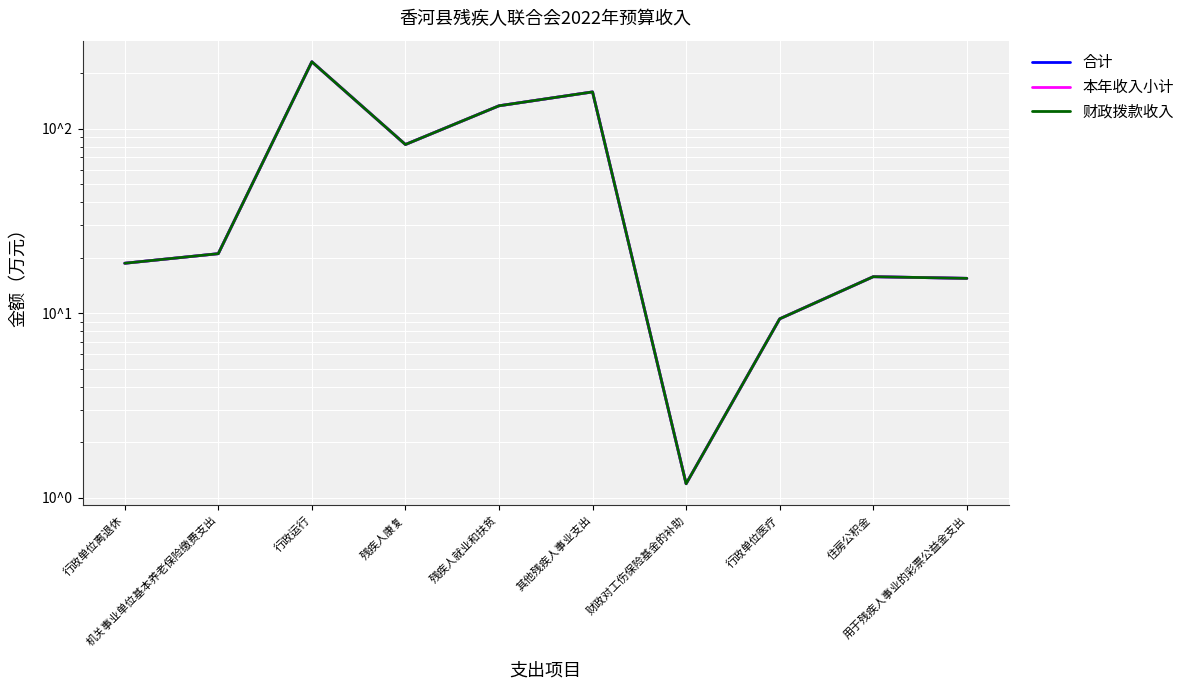

Which category has the lowest value in the 本年收入小计 series?

财政对工伤保险基金的补助